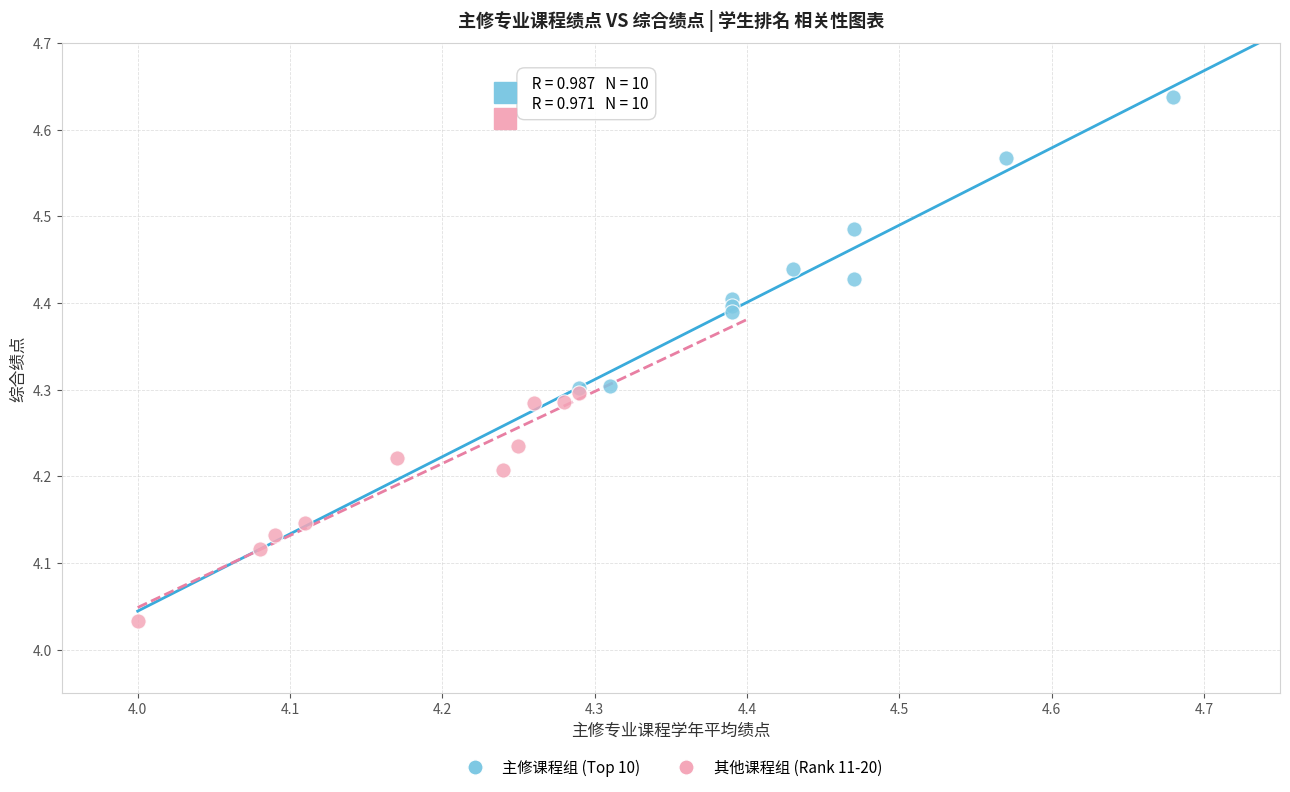

Which series reaches the maximum Y coordinate?

主修课程组 (Top 10)